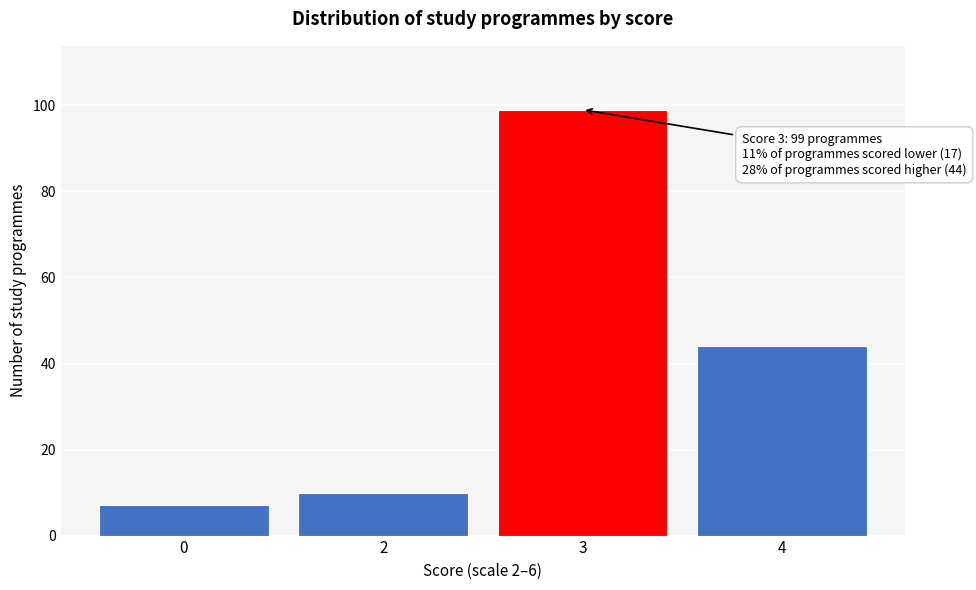

Reading left to right, extract all data points from this chart.

7	10	99	44